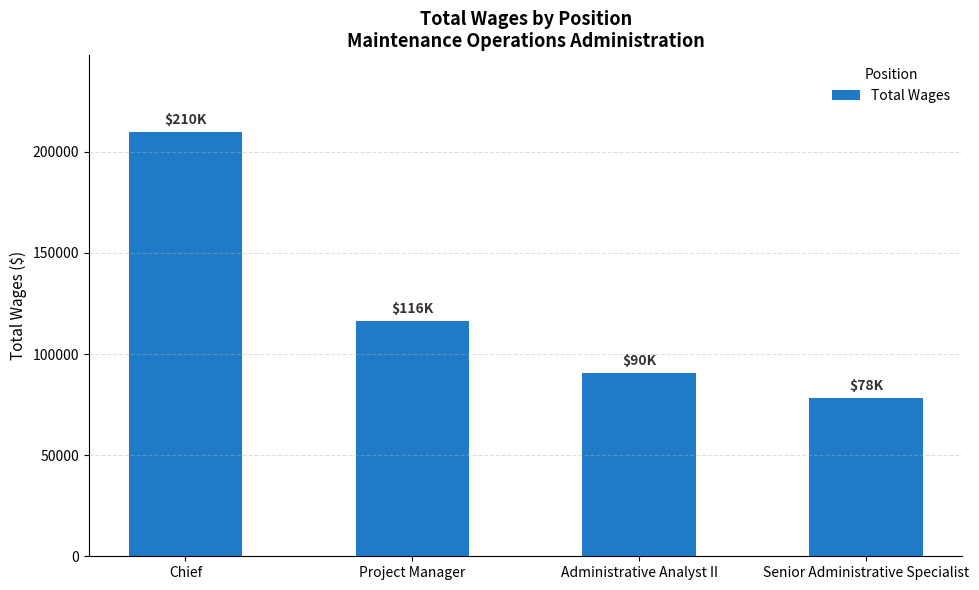

True or false: the data shows 90461 at Administrative Analyst II.

True